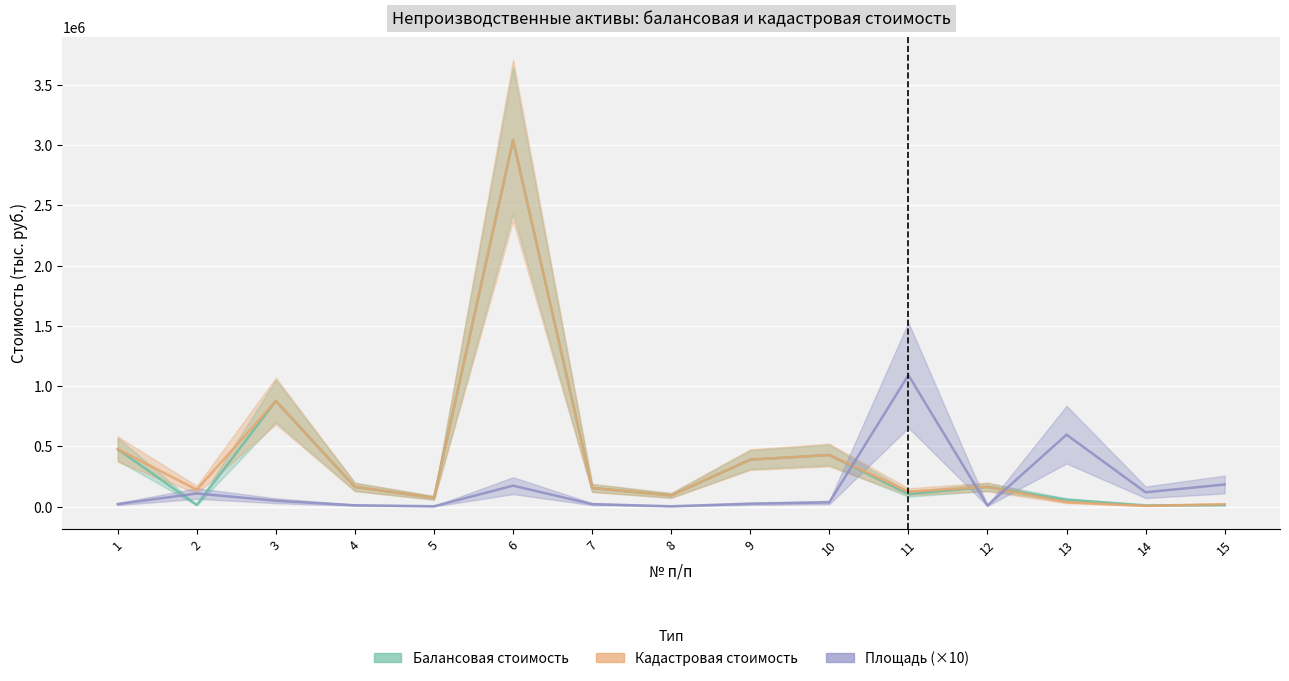

True or false: Площадь (×10) has more than 0 interior local peaks.

True